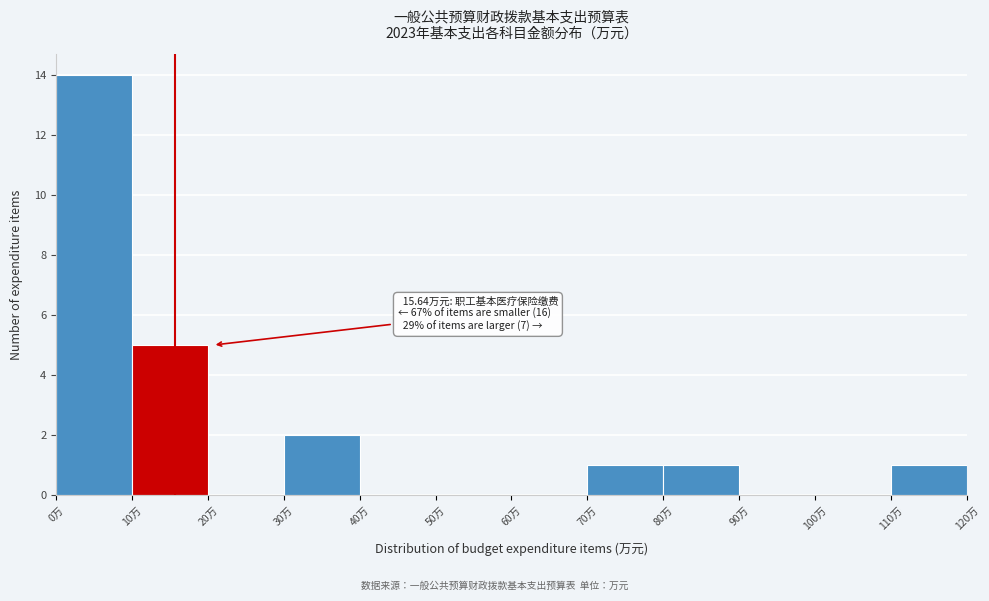

Over which range of the x-axis is the bar tallest?

0 to 10